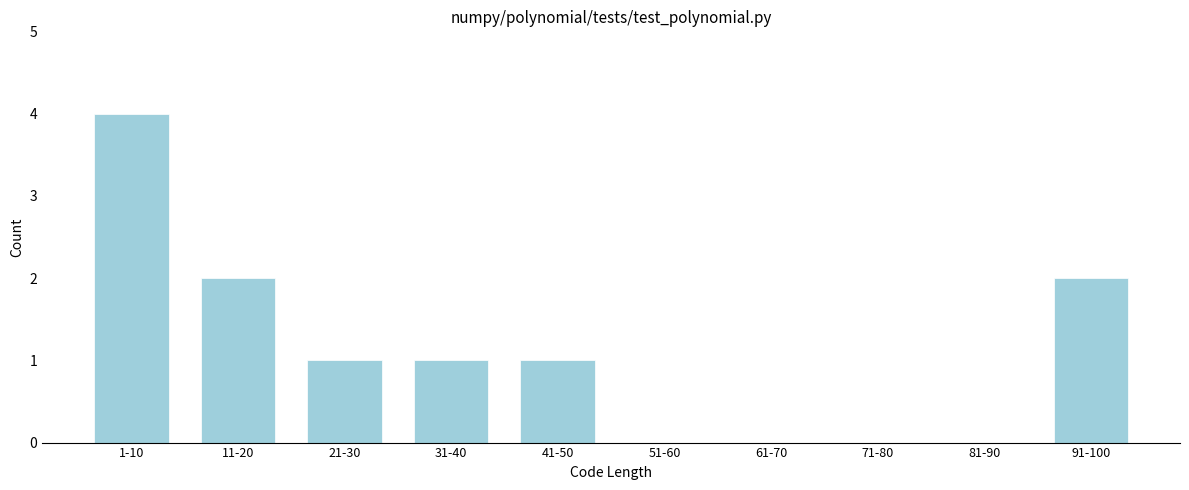

Reading right to left, list all the values displayed in this chart.

91-100=2	81-90=0	71-80=0	61-70=0	51-60=0	41-50=1	31-40=1	21-30=1	11-20=2	1-10=4